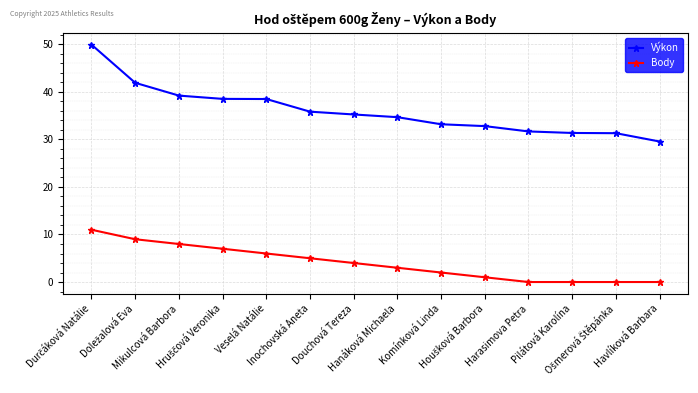

What is the difference between the maximum and minimum values in the Výkon series?

20.4